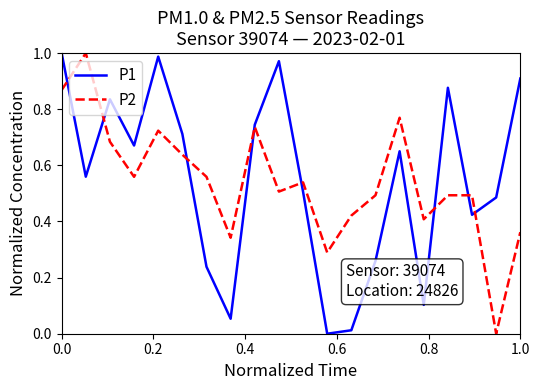

How many lines are shown in the chart?

2